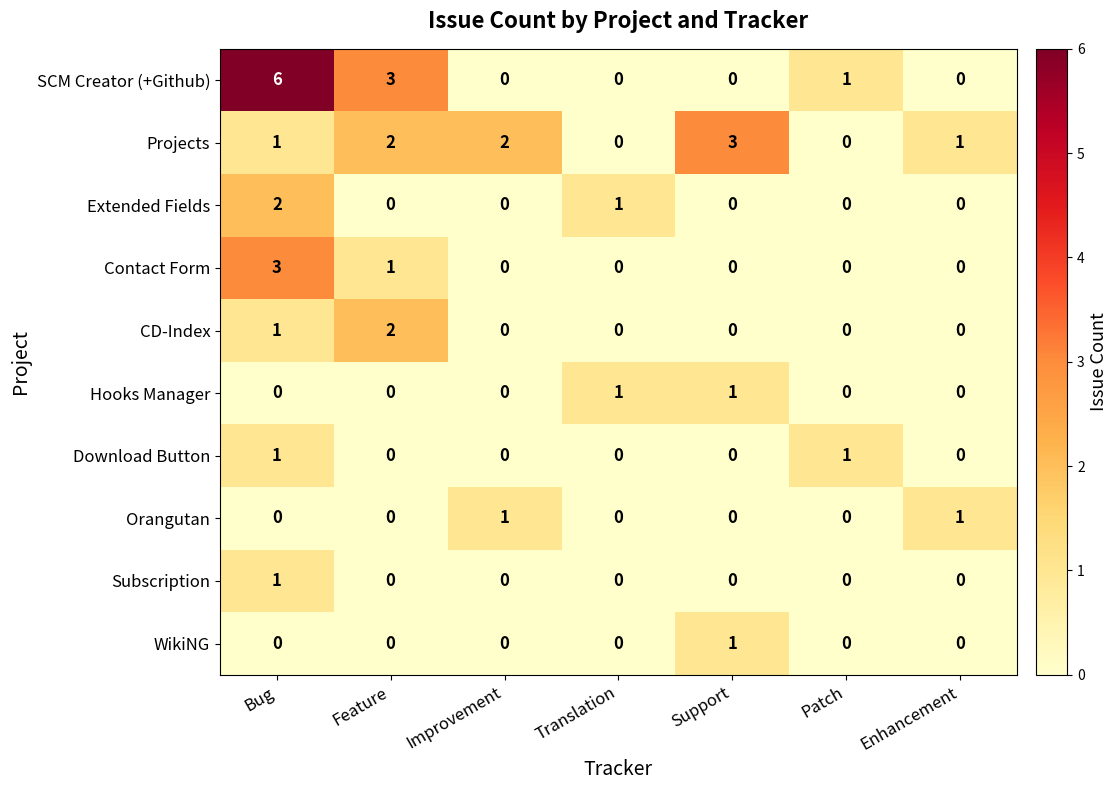

What is the difference between the maximum and second lowest values in the SCM Creator (+Github) series?

6